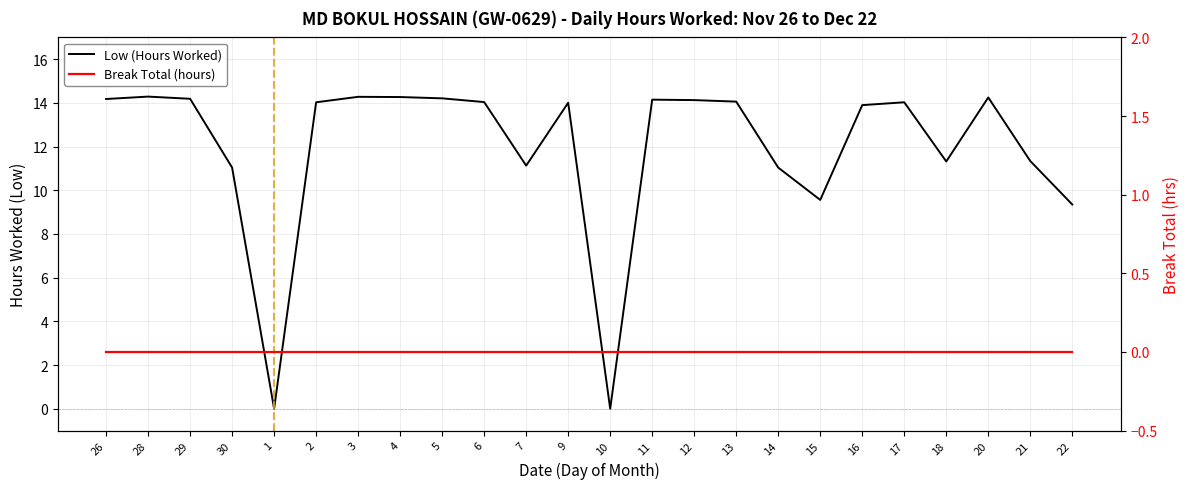

Rank the series at 17 from lowest to highest value.

Break Total (hours), Low (Hours Worked)